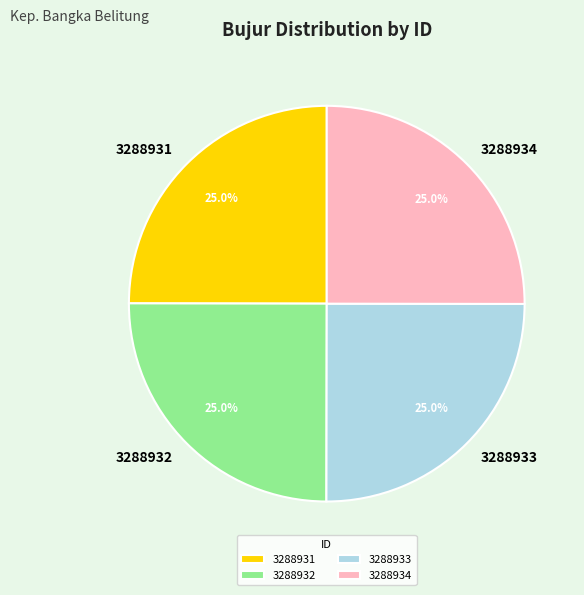

Approximately how many times larger is the value at 3288931 compared to 3288933?

1.0